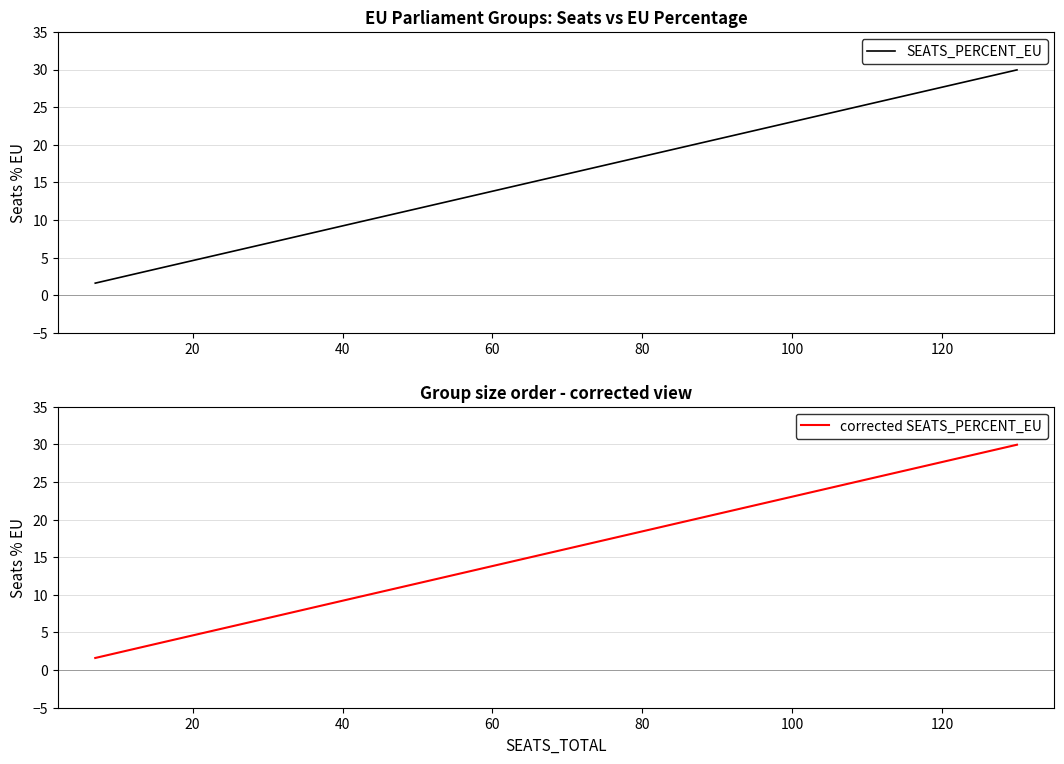

True or false: corrected SEATS_PERCENT_EU and SEATS_PERCENT_EU cross at least once.

False